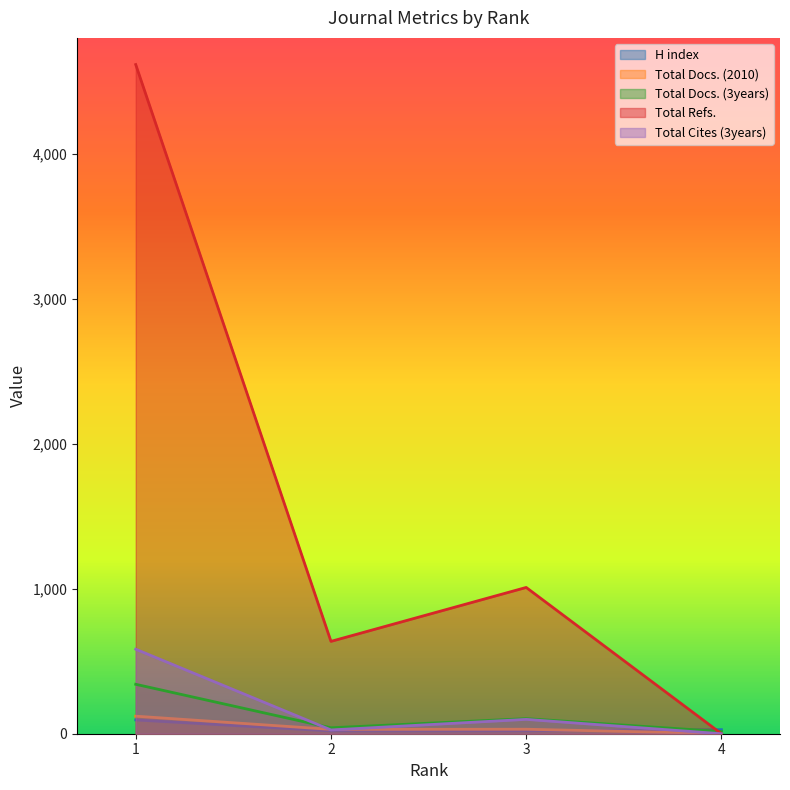

What is the sum of all H index values?

162